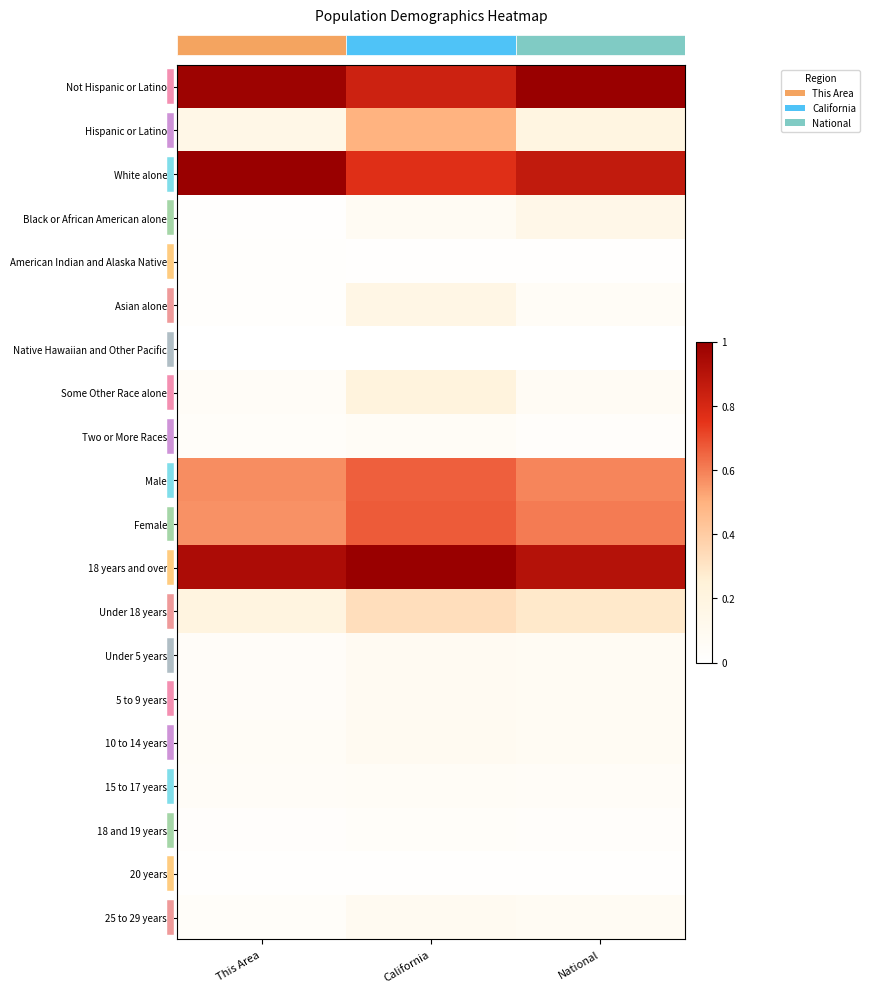

At which category is the sum across all series the highest?

California